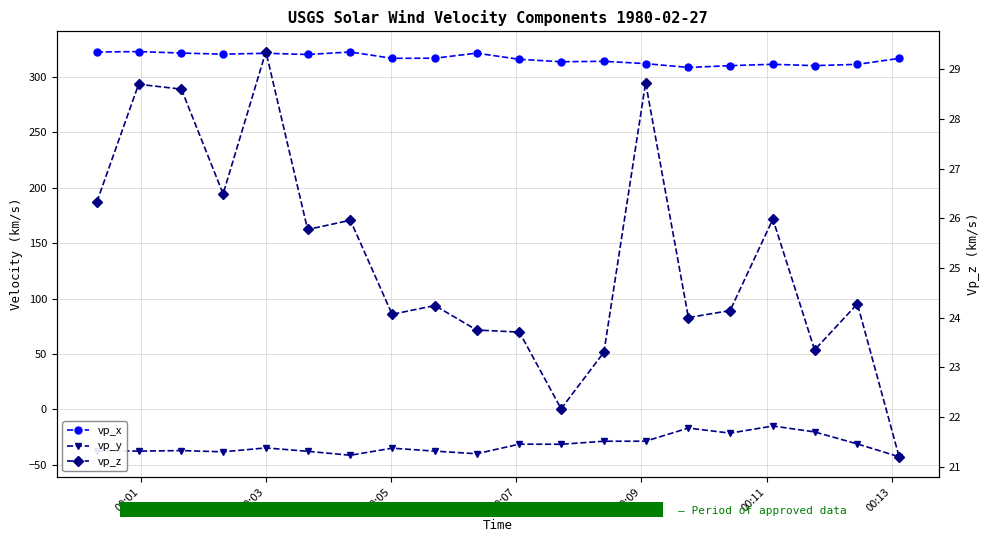

Reading left to right, extract all data points from this chart.

vp_x: 322.1	322.5	321.2	320.2	321.0	319.9	322.2	316.5	316.6	321.1	315.6	313.4	313.8	311.7	308.2	309.8	311.1	309.9	311.0	316.4
vp_y: -37.0	-37.5	-37.0	-38.2	-34.6	-37.7	-41.3	-34.9	-37.5	-39.9	-31.2	-31.4	-28.6	-28.6	-16.8	-21.3	-14.9	-20.2	-31.1	-42.6
vp_z: 26.3	28.7	28.6	26.5	29.4	25.8	26.0	24.1	24.2	23.8	23.7	22.2	23.3	28.7	24.0	24.1	26.0	23.4	24.3	21.2